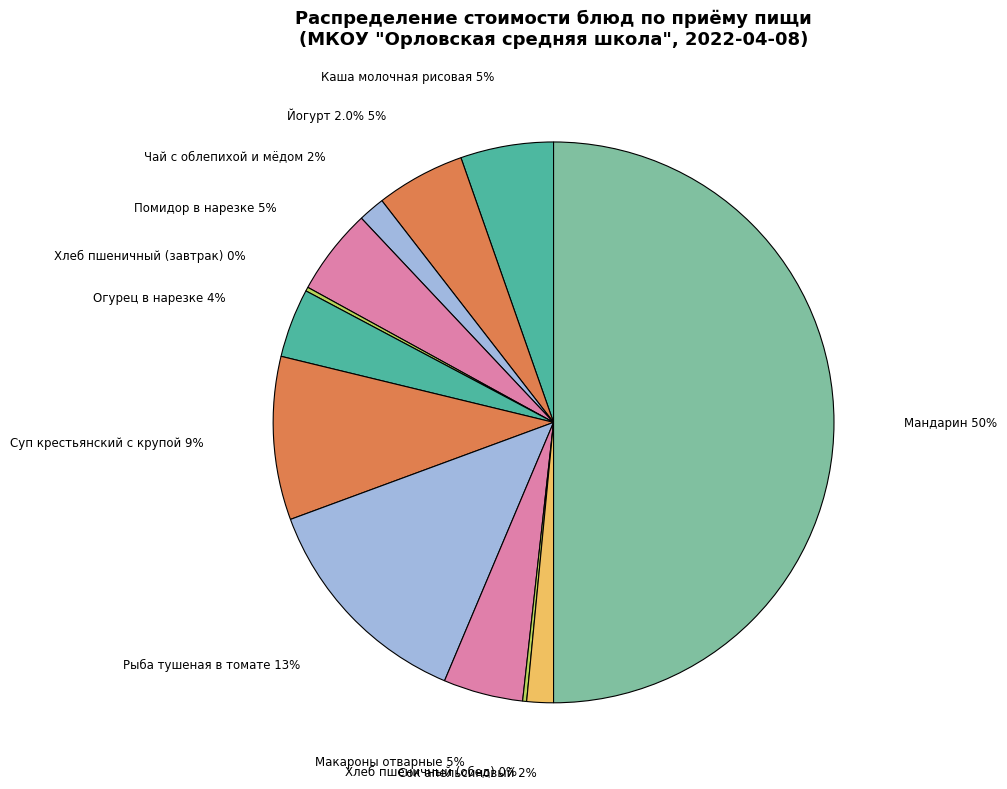

To the nearest percent, what is the difference between the largest and smallest slice percentages?

50%